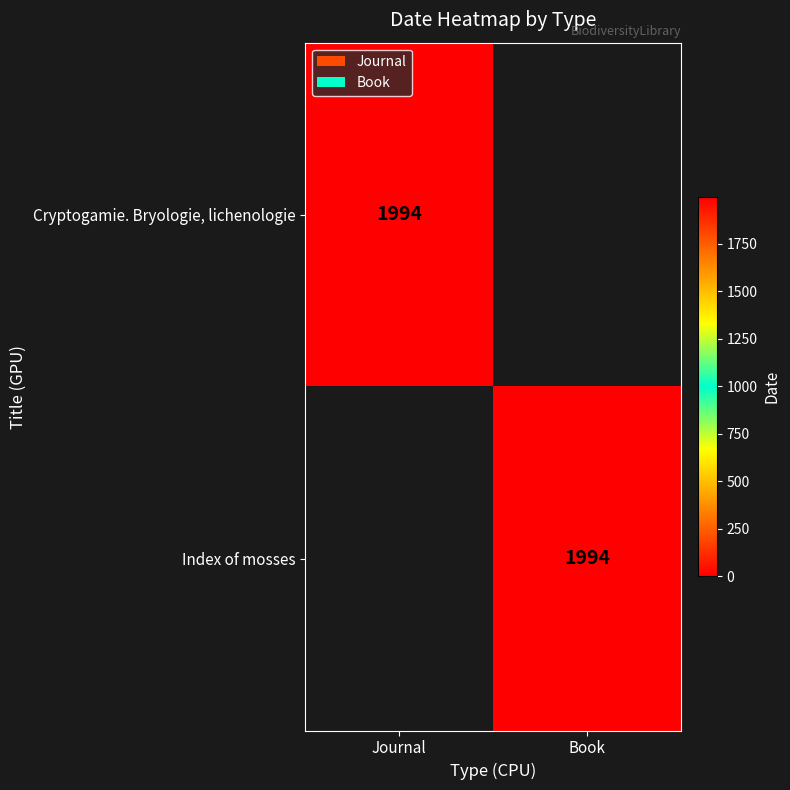

The value of Cryptogamie. Bryologie, lichenologie at Journal is 1994. True or false?

True